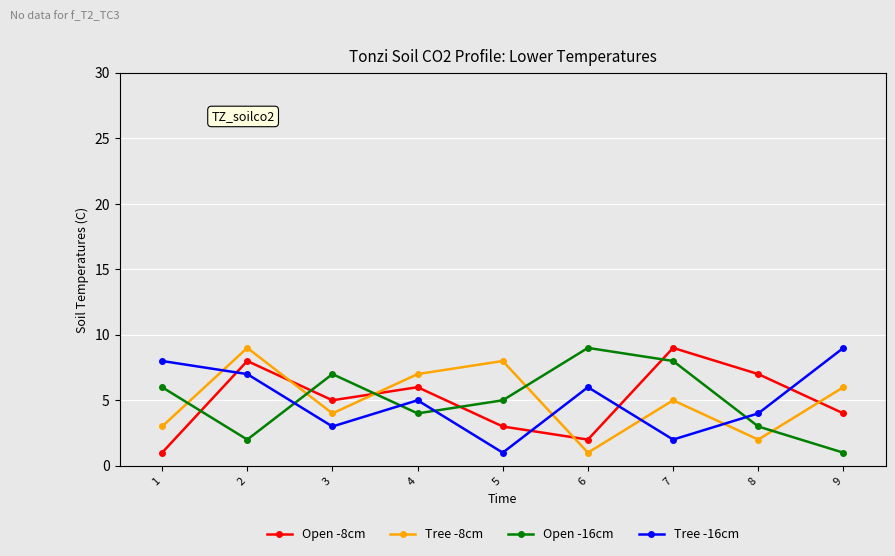

Is it true that Tree -16cm equals 9 at 9?

True